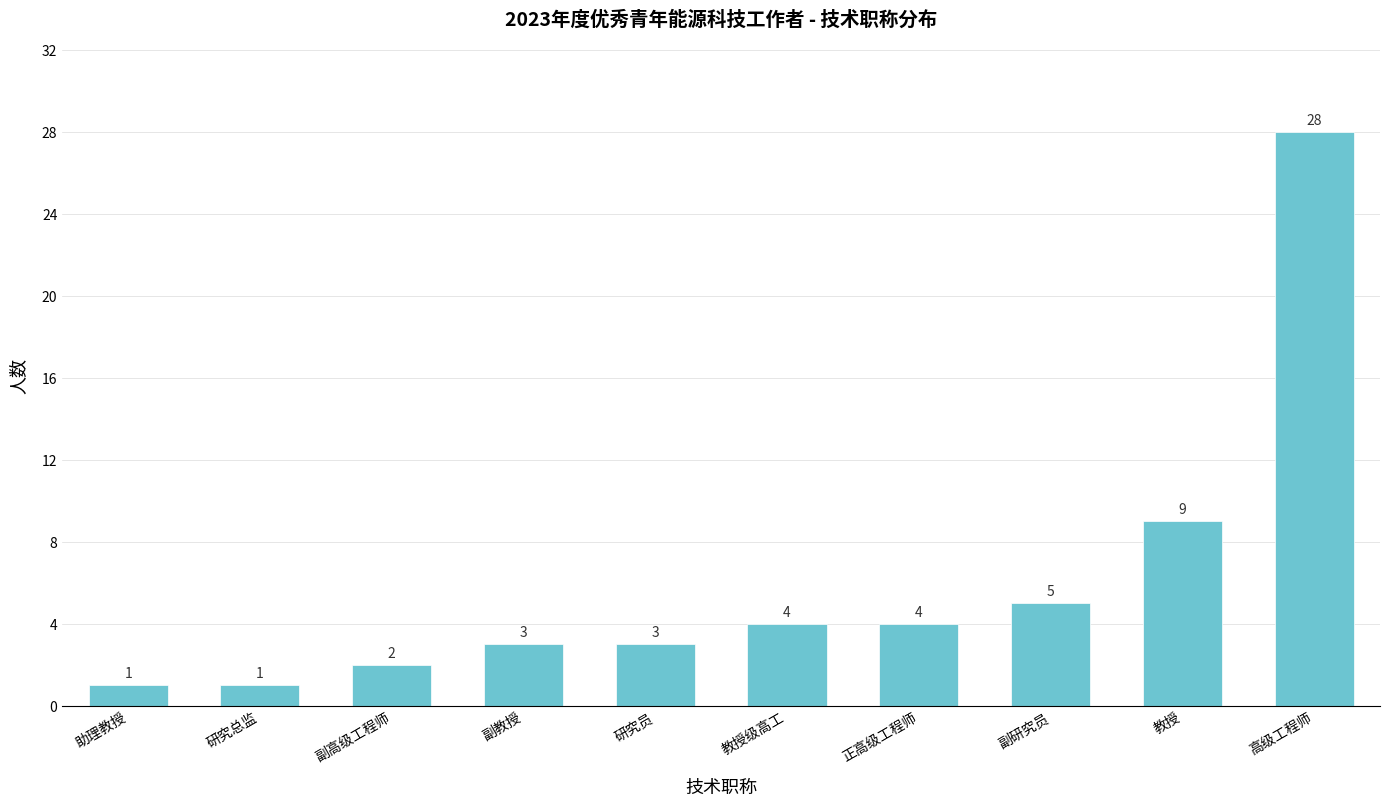

Where is the data nearest to the value 14?

教授